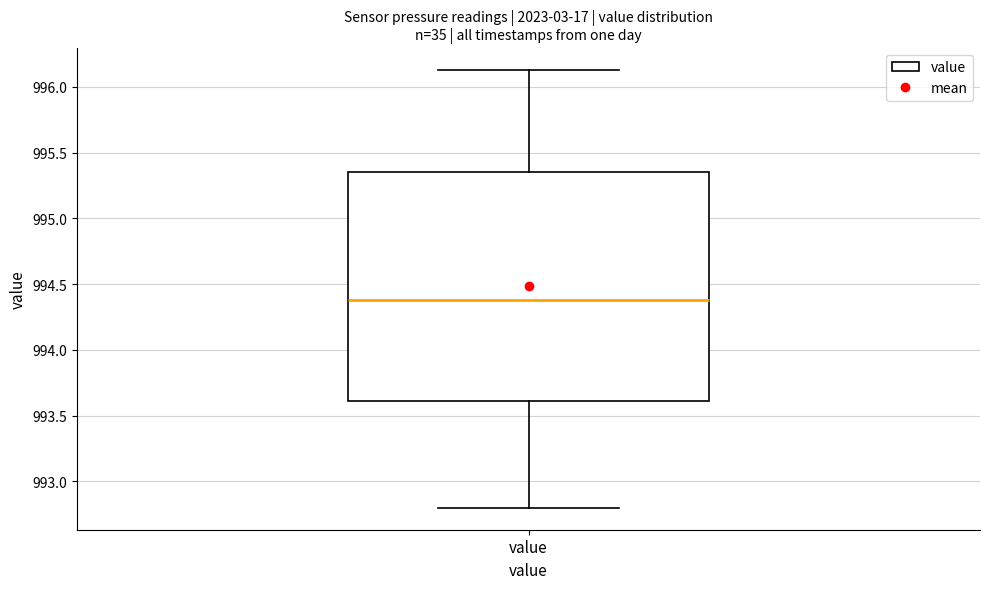

Where is the lower edge of the box for value on the y-axis? The values are not printed on the chart, so give them approximately, as read against the axis.

993.60